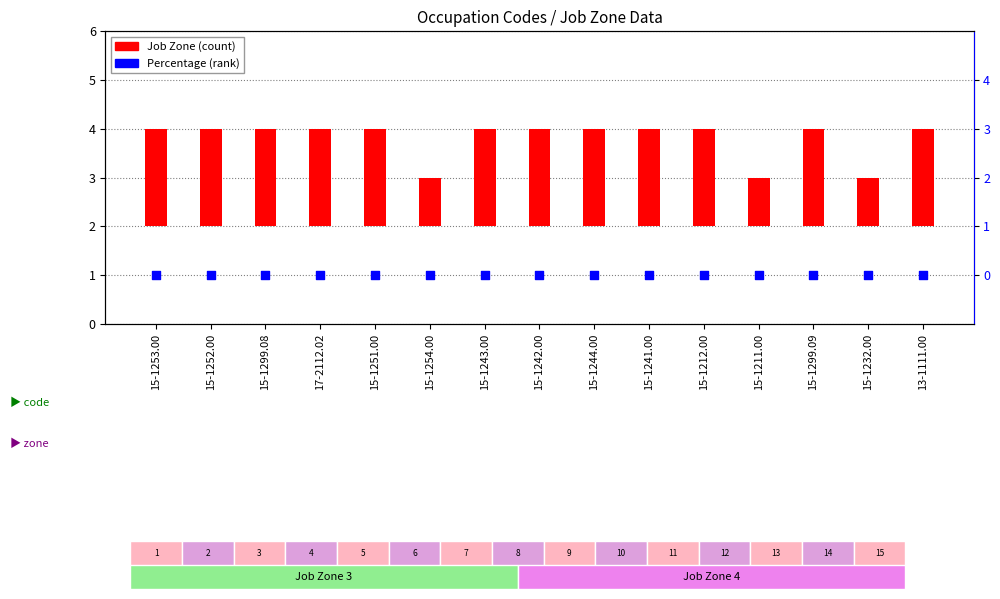

What are all the series names shown in the legend?

Job Zone, Percentage